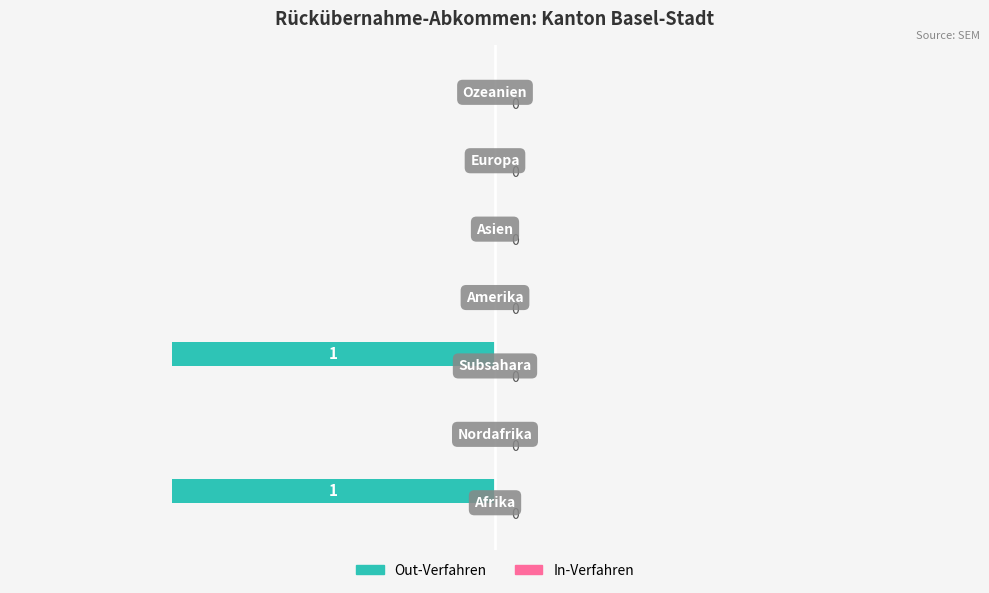

How many values are between -1 and 0?

7